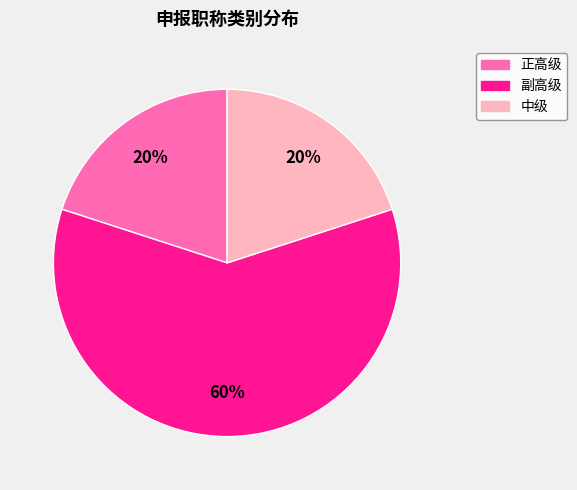

To the nearest percent, what is the difference between the largest and smallest slice percentages?

40%